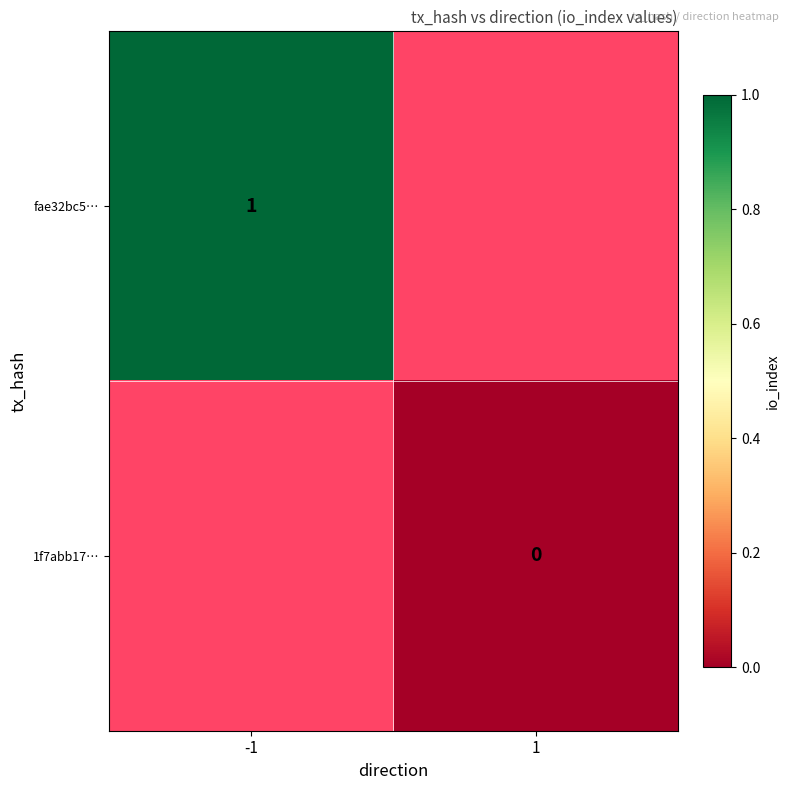

The value of fae32bc5… at -1 is 1. True or false?

True